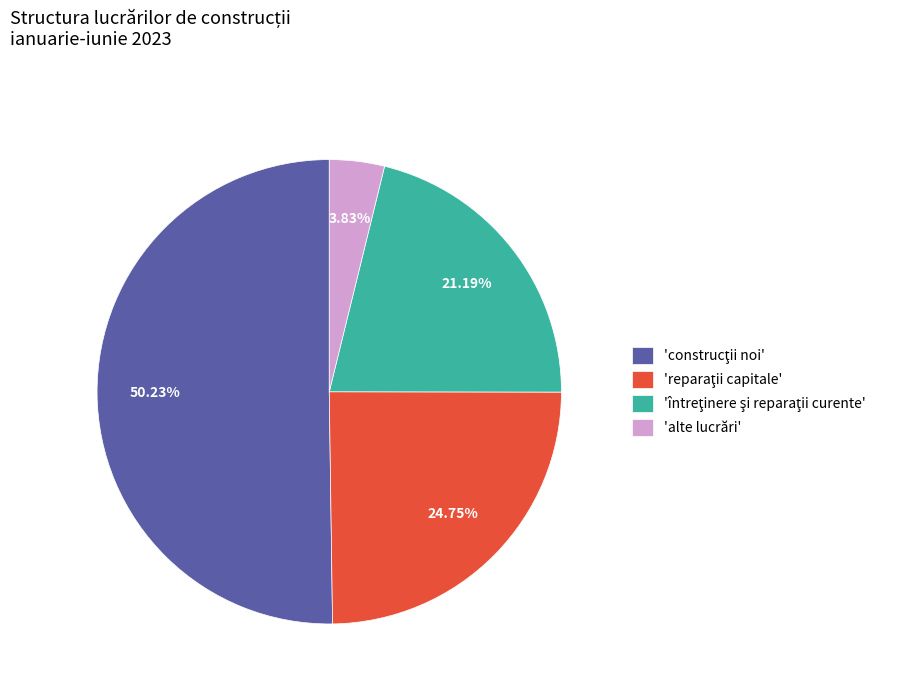

Which category has the smallest portion of the pie?

'alte lucrări'